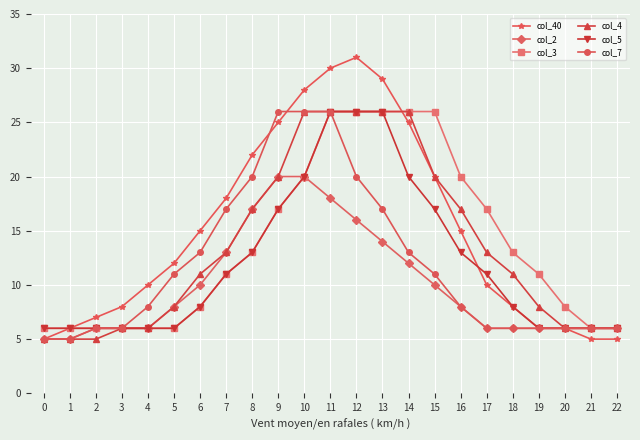

The value of col_2 at 17 is 10. True or false?

False